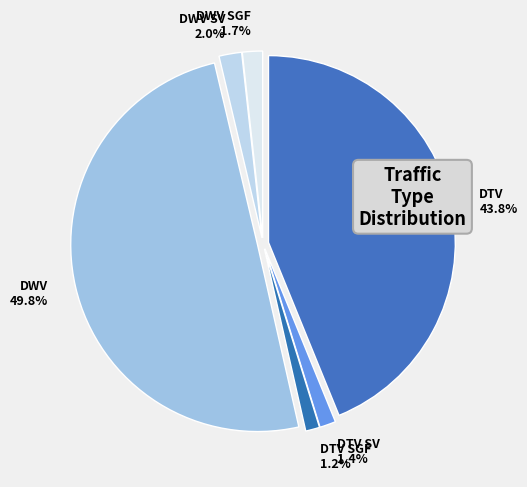

To the nearest percent, what is the difference between the DTV SGF and DTV slice percentages?

43%